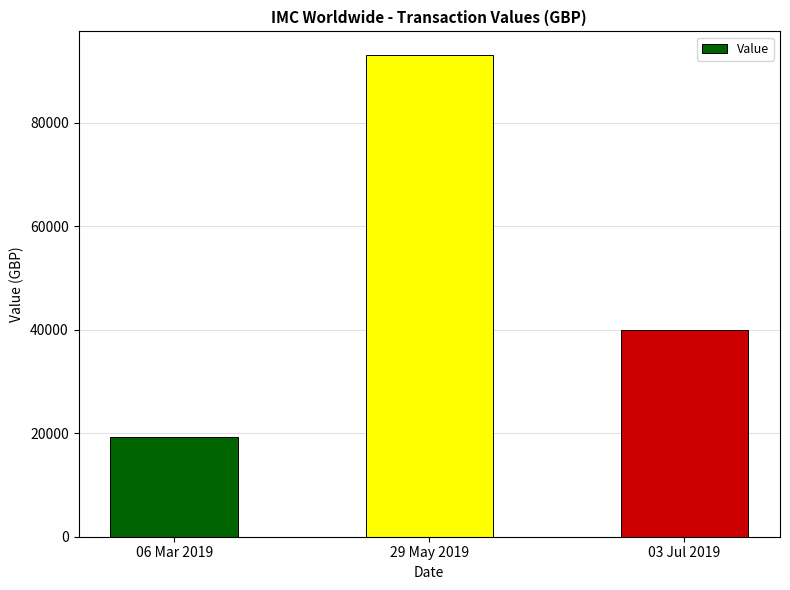

What position from the left is 03 Jul 2019?

3